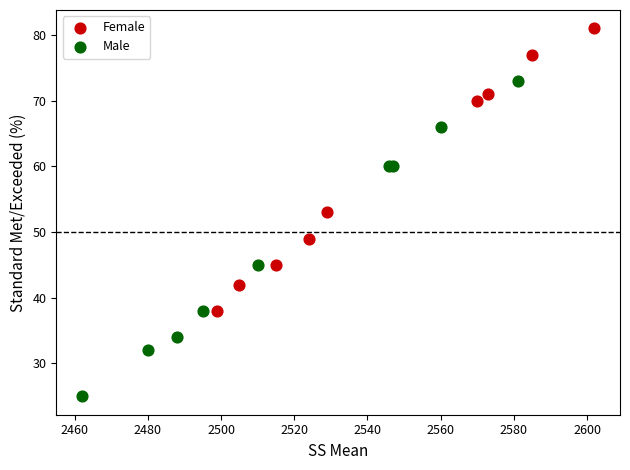

Which series contains the highest Y value?

Female